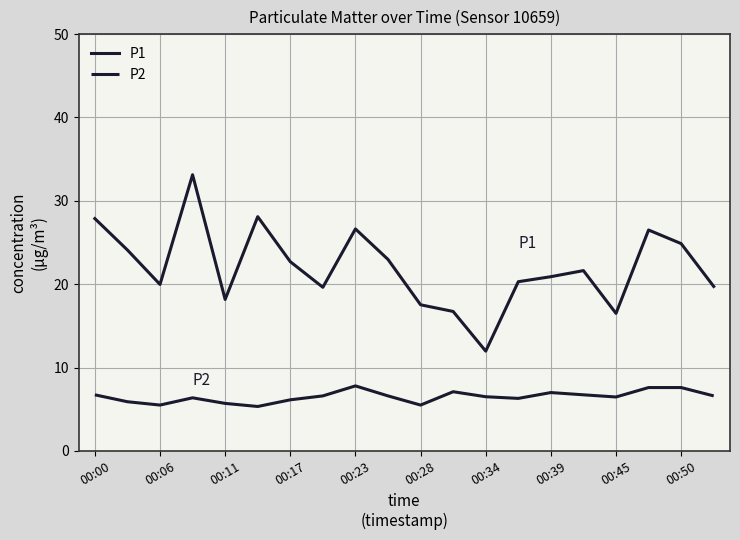

What is the minimum value shown in the chart?

5.3